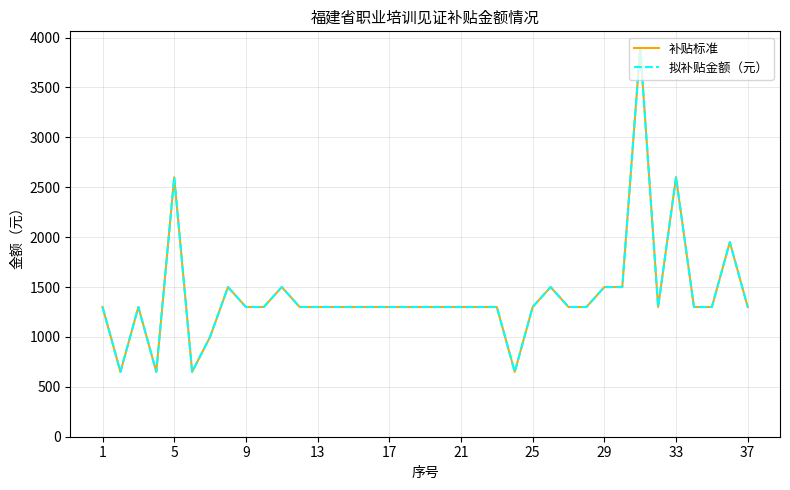

Which series has the largest total across all categories?

补贴标准